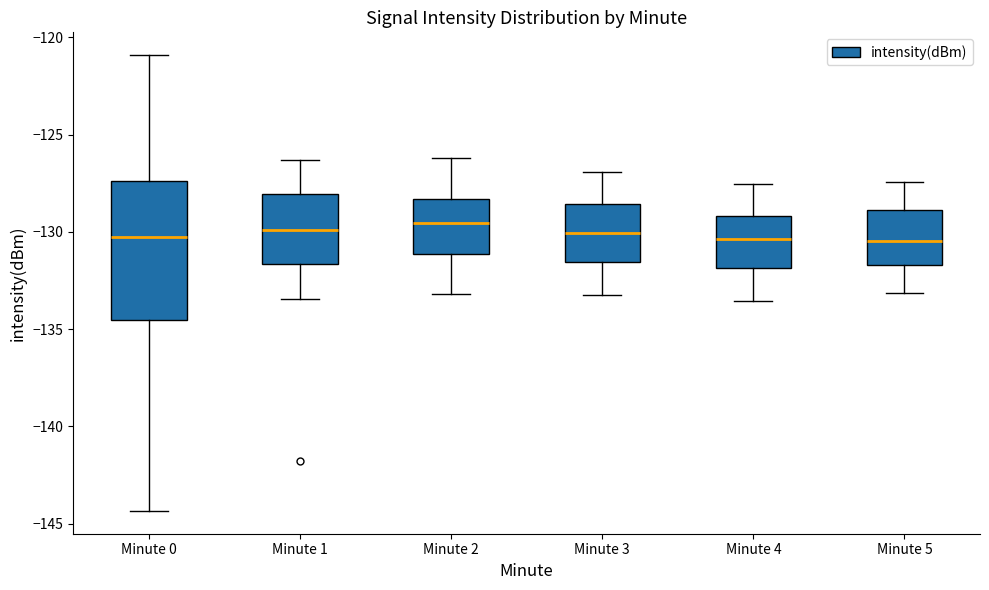

Reading left to right, transcribe this box plot: for each box, give where its median line is, the range the box spans, and where its two whiskers end, as read against the y-axis. The values are not printed on the chart, so give them approximately, as read against the axis.

Minute 0: median -130.5, box -134.5 to -127.5, whiskers -144.5 to -121.0
Minute 1: median -130.0, box -131.5 to -128.0, whiskers -133.5 to -126.5
Minute 2: median -129.5, box -131.0 to -128.5, whiskers -133.0 to -126.0
Minute 3: median -130.0, box -131.5 to -128.5, whiskers -133.0 to -127.0
Minute 4: median -130.5, box -132.0 to -129.0, whiskers -133.5 to -127.5
Minute 5: median -130.5, box -131.5 to -129.0, whiskers -133.0 to -127.5